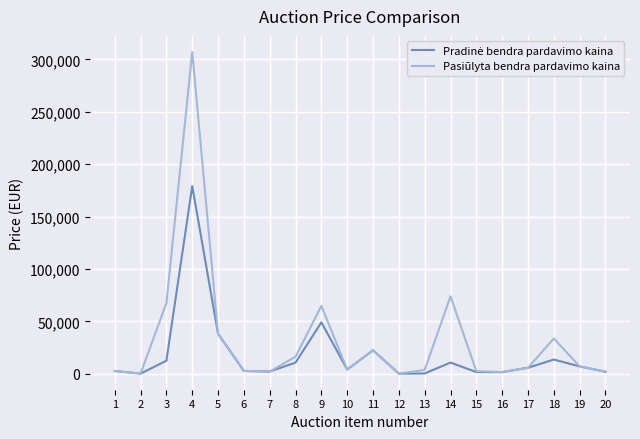

Which series has the largest range (max minus min)?

Pasiūlyta bendra pardavimo kaina